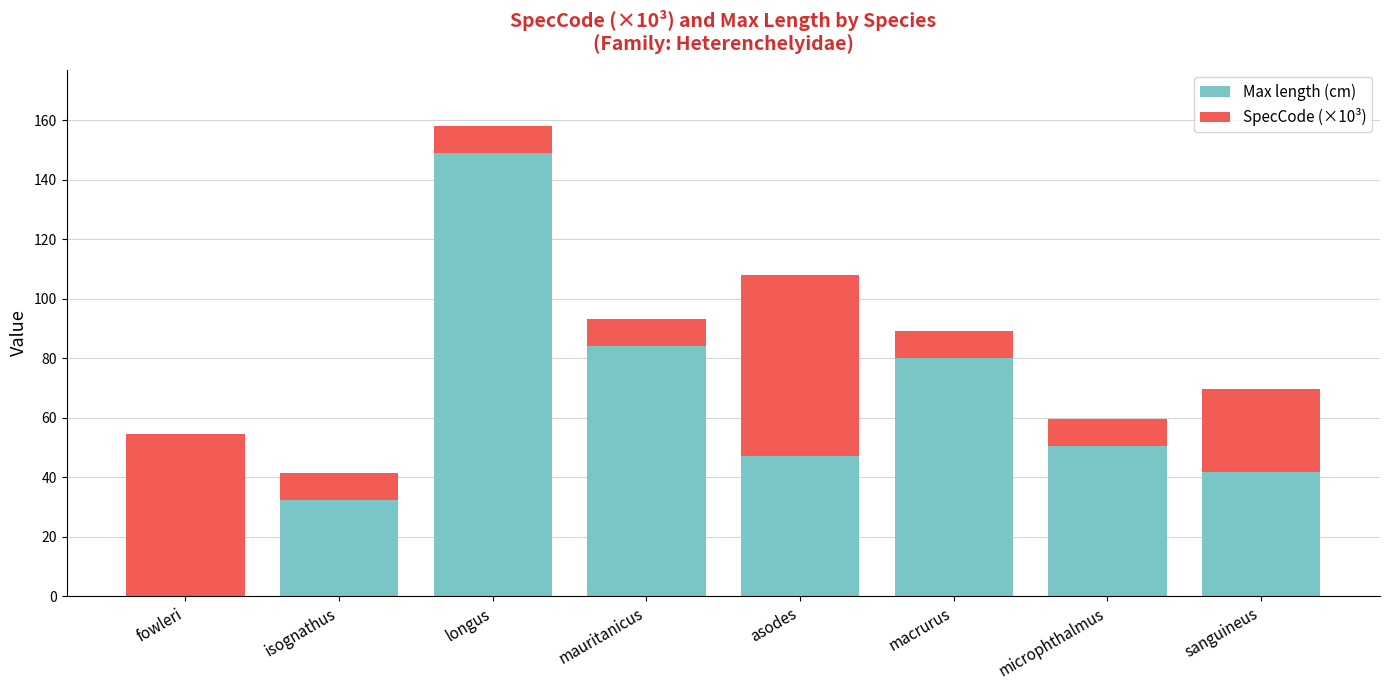

Reading left to right, what are the values for Max length (cm)?

fowleri=0.0	isognathus=32.5	longus=149.0	mauritanicus=84.0	asodes=47.2	macrurus=80.0	microphthalmus=50.5	sanguineus=41.9